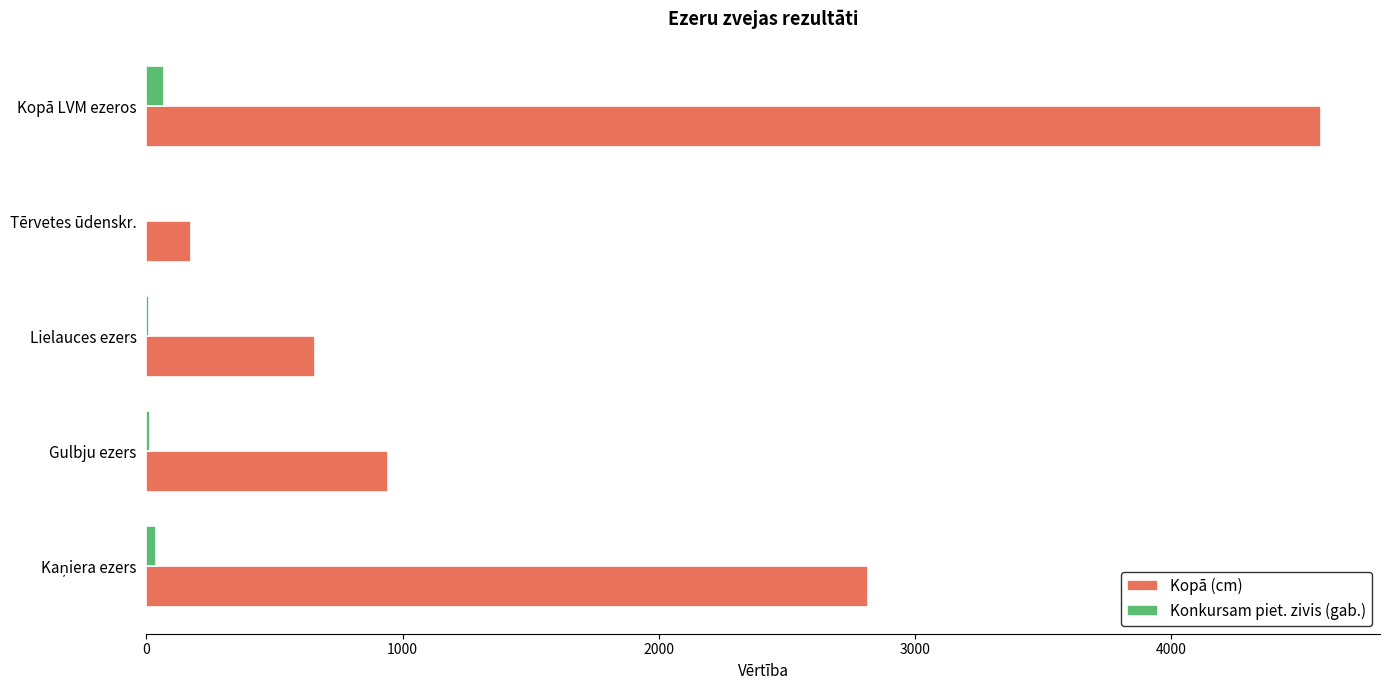

The Kopā (cm) series shows 656 at Lielauces ezers. True or false?

True